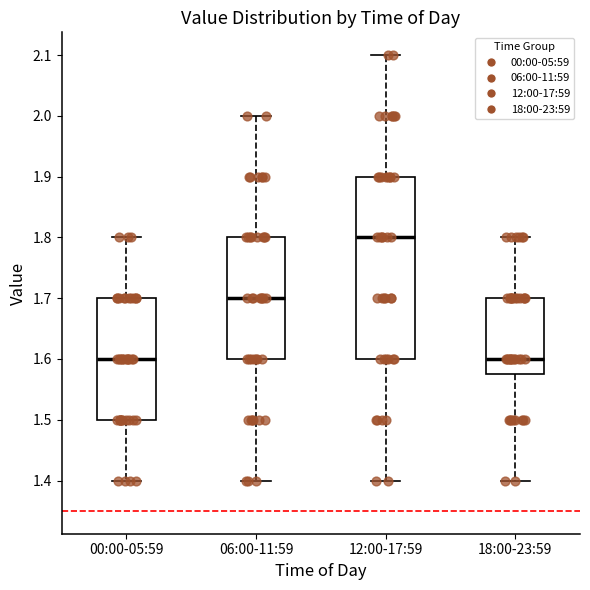

Reading left to right, transcribe this box plot: for each box, give where its median line is, the range the box spans, and where its two whiskers end, as read against the y-axis. The values are not printed on the chart, so give them approximately, as read against the axis.

00:00-05:59: median 1.60, box 1.50 to 1.70, whiskers 1.40 to 1.80
06:00-11:59: median 1.70, box 1.60 to 1.80, whiskers 1.40 to 2.00
12:00-17:59: median 1.80, box 1.60 to 1.90, whiskers 1.40 to 2.10
18:00-23:59: median 1.60, box 1.58 to 1.70, whiskers 1.40 to 1.80